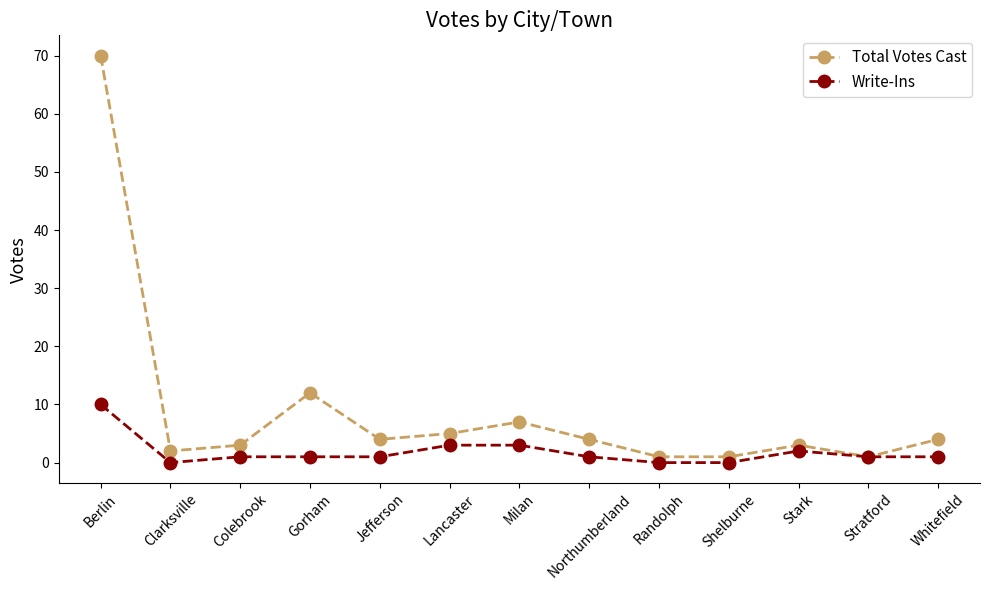

What is the spread (max minus min) of values at Northumberland?

3